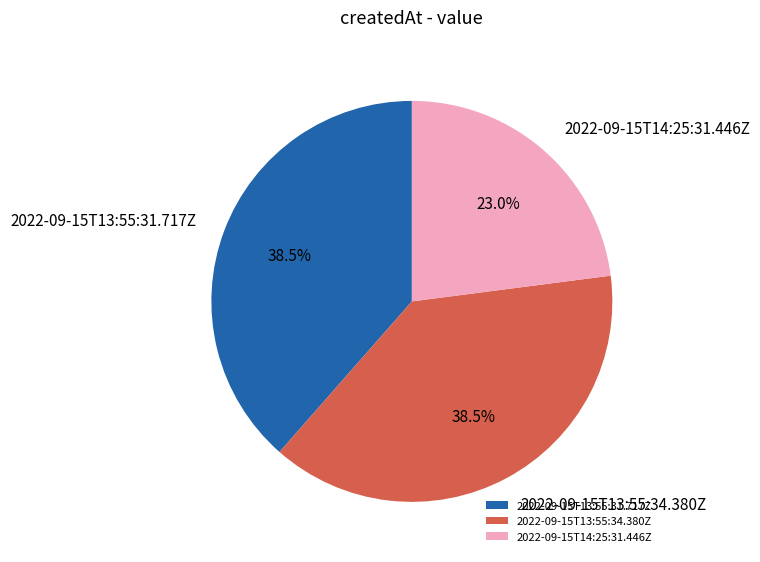

What is the ratio of the value at 2022-09-15T13:55:34.380Z to the value at 2022-09-15T13:55:31.717Z?

1.0